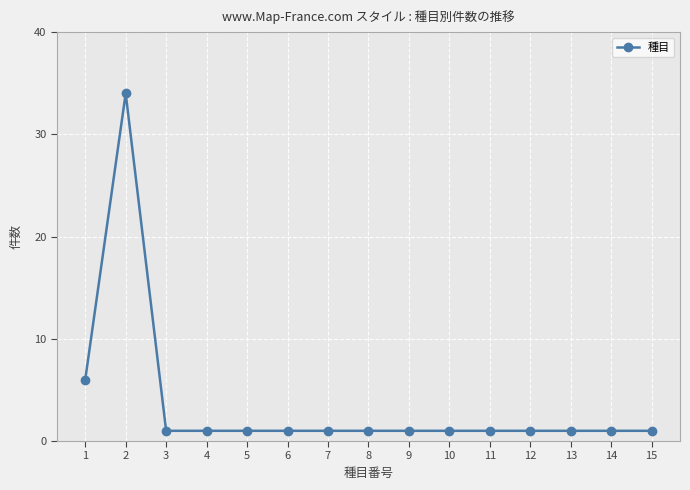

Count the number of categories in the chart.

15